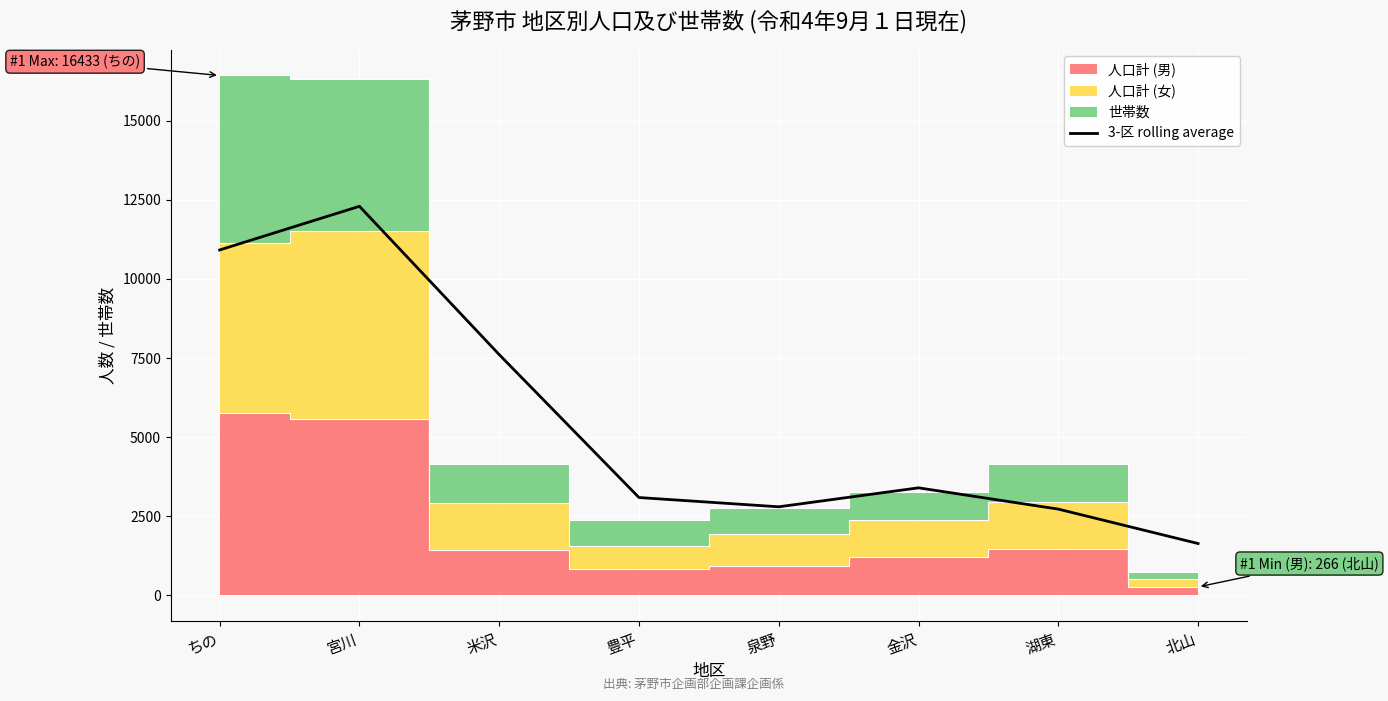

What is the change in value from 湖東 to 北山?

-1088.0